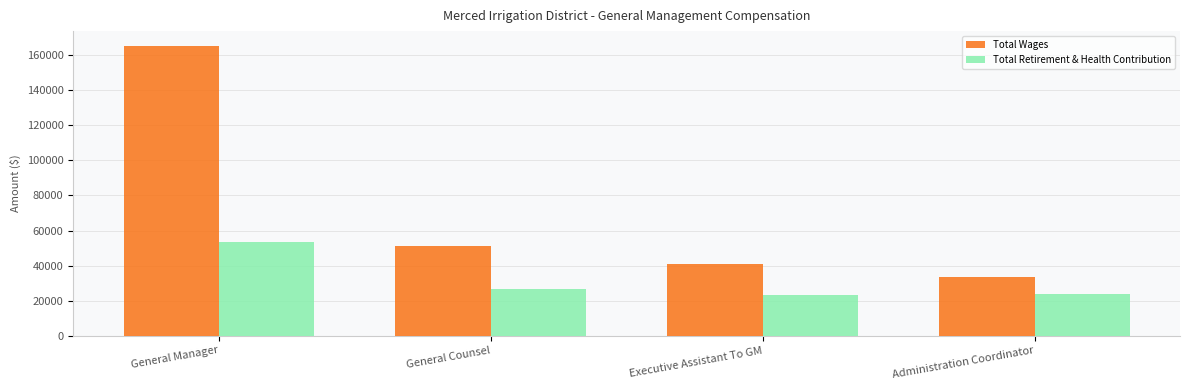

What is the approximate value of Total Retirement & Health Contribution at General Counsel, to the nearest 10?

26370